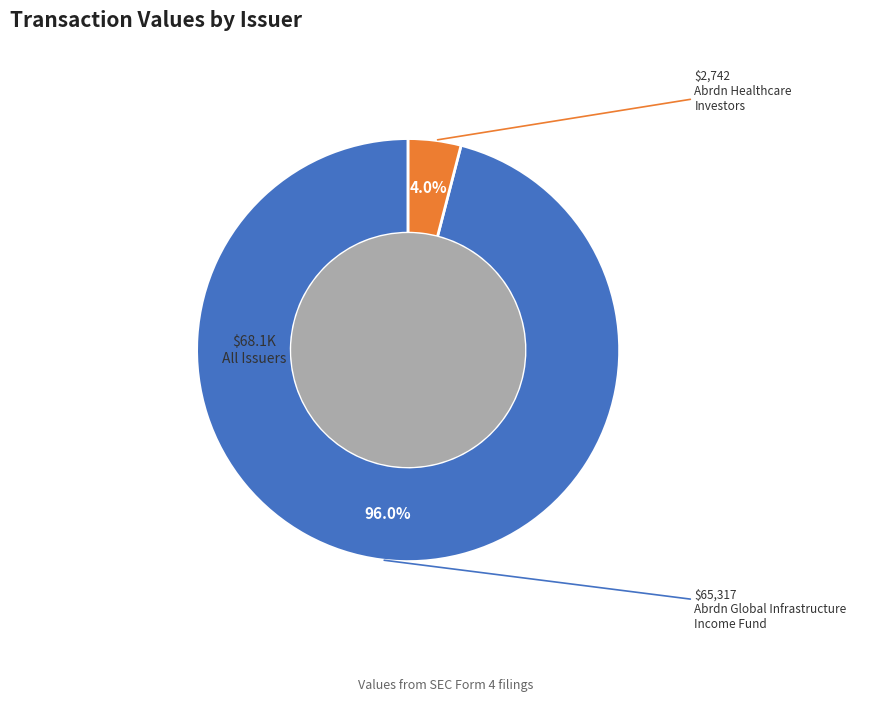

Is there a majority slice in this chart?

Yes